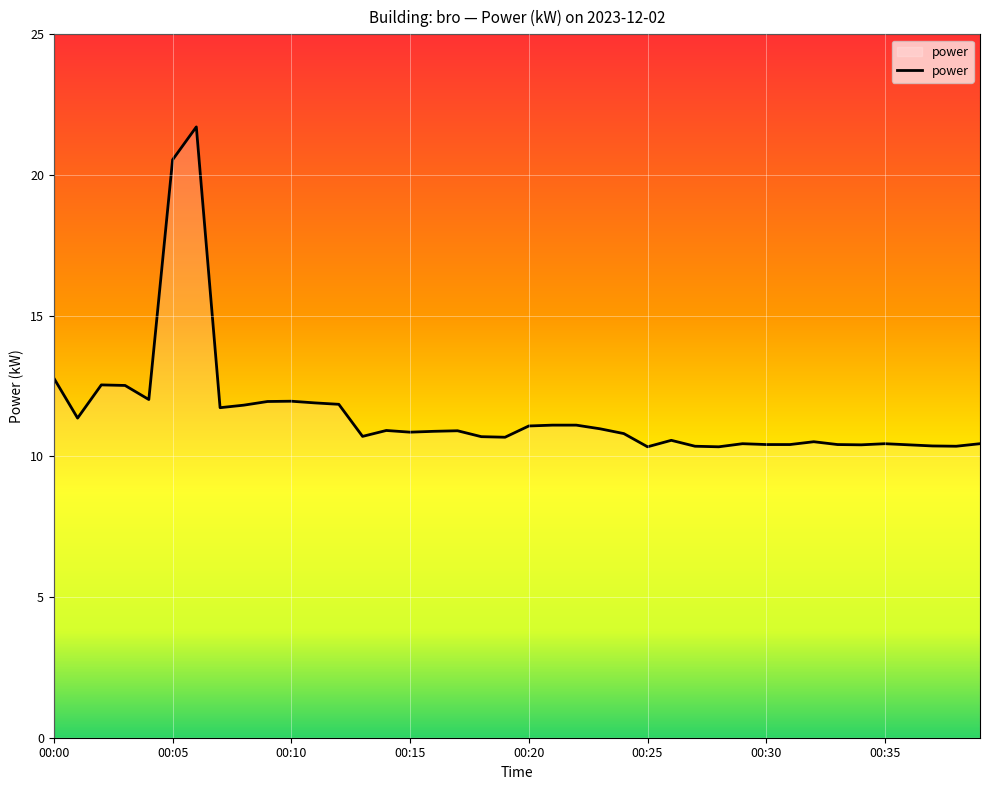

What is the difference between the maximum and minimum values?

11.4